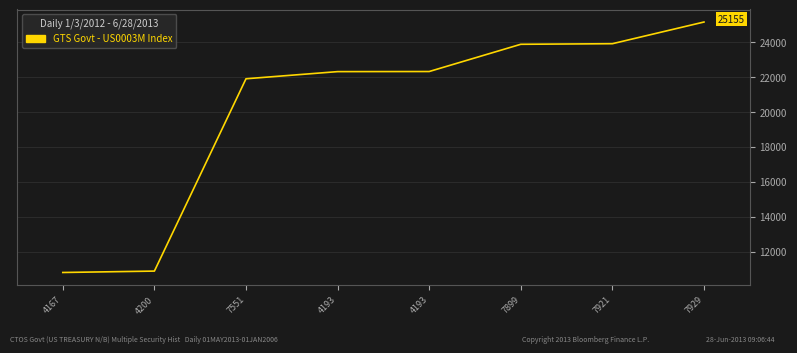

What is the minimum value shown in the chart?

10809